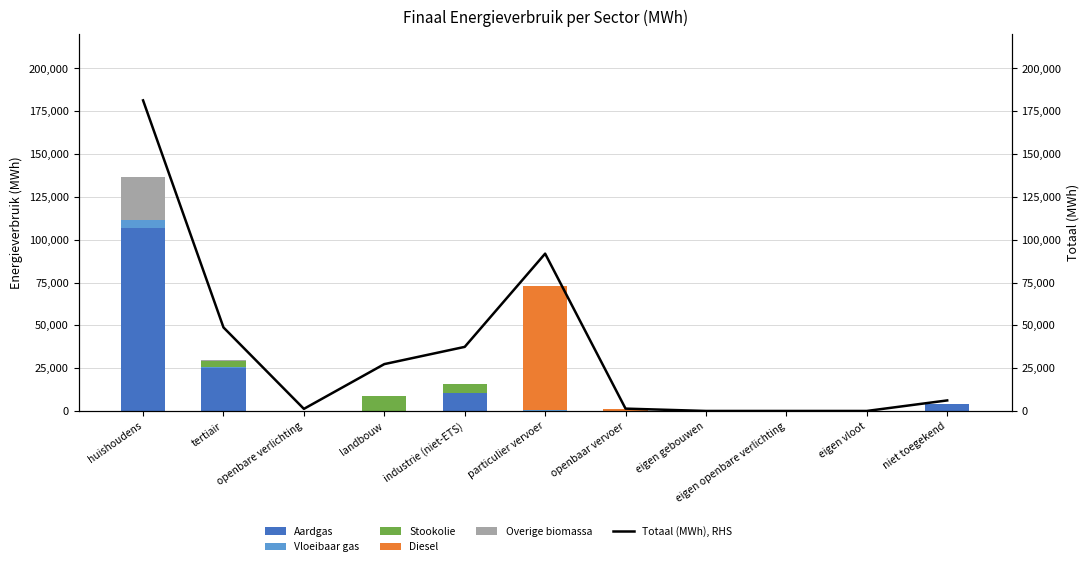

Reading left to right, list all the values displayed in this chart.

Aardgas: 106998.9	25287.2	0.0	0.0	10266.5	4.6	0.0	0.0	0.0	0.0	4247.2
Vloeibaar gas: 4296.1	373.4	0.0	21.3	193.4	455.4	0.0	0.0	0.0	0.0	0.0
Stookolie: 0.0	3616.6	0.0	8713.0	5087.1	0.0	0.0	0.0	0.0	0.0	0.0
Diesel: 0.0	0.0	0.0	0.0	0.0	72450.8	1308.1	0.0	0.0	0.0	0.0
Overige biomassa: 25042.8	572.9	0.0	0.0	477.8	0.0	0.0	0.0	0.0	0.0	0.0
Totaal (MWh), RHS: 181356.9	48765.9	1223.5	27357.2	37418.6	91863.9	1363.9	0.0	0.0	0.0	6150.6